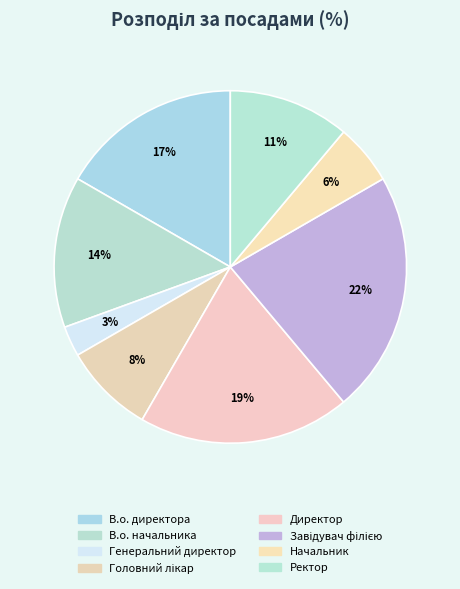

What percentage is the В.о. начальника slice, to the nearest percent?

14%